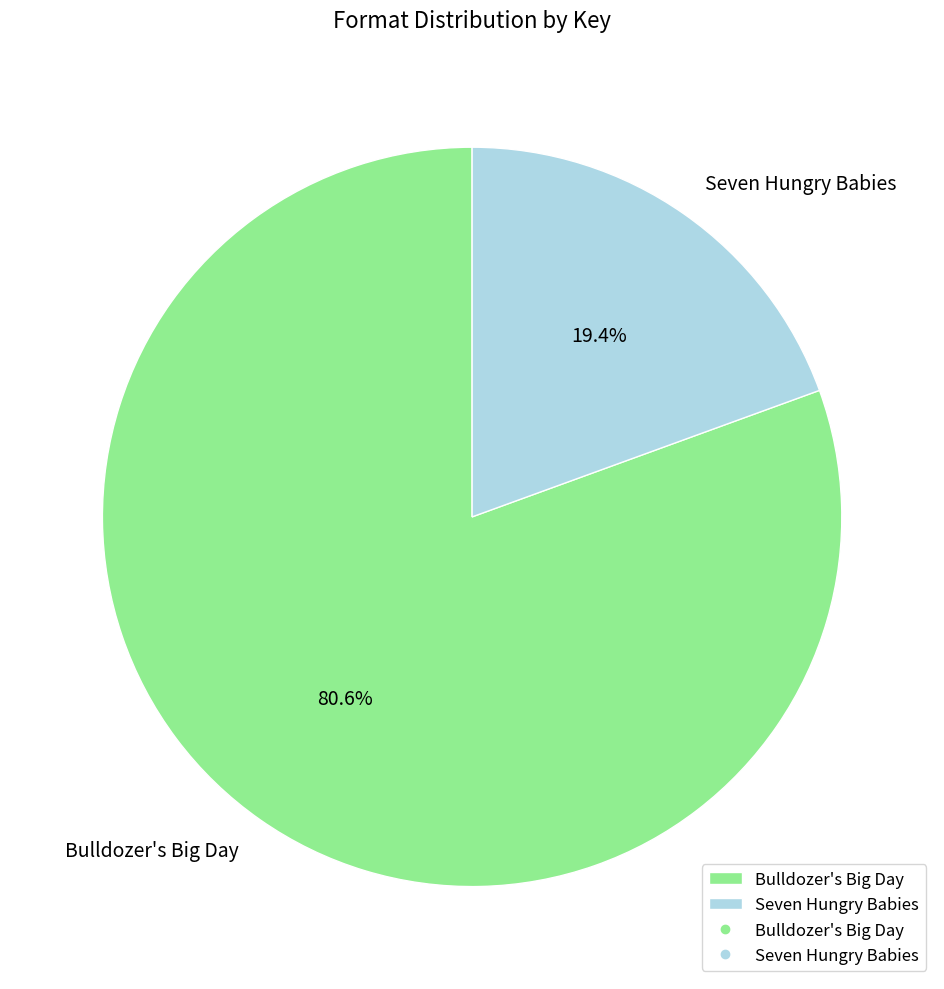

Count the number of slices in the pie.

2